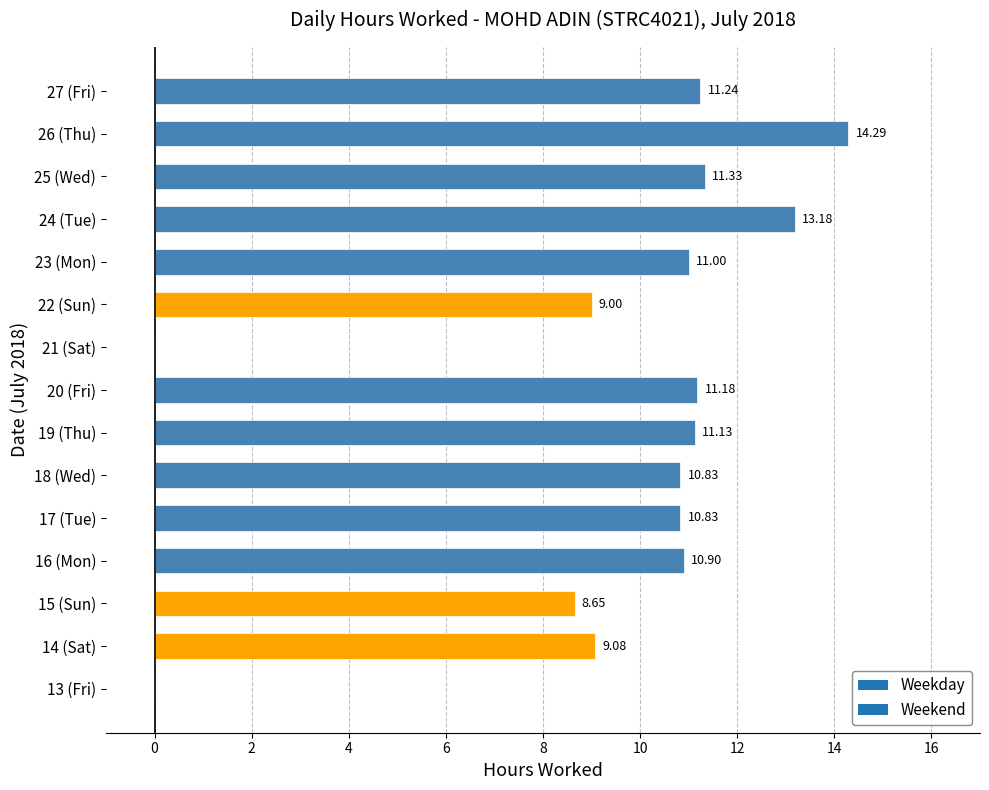

Which has a higher value, 23 (Mon) or 13 (Fri)?

23 (Mon)